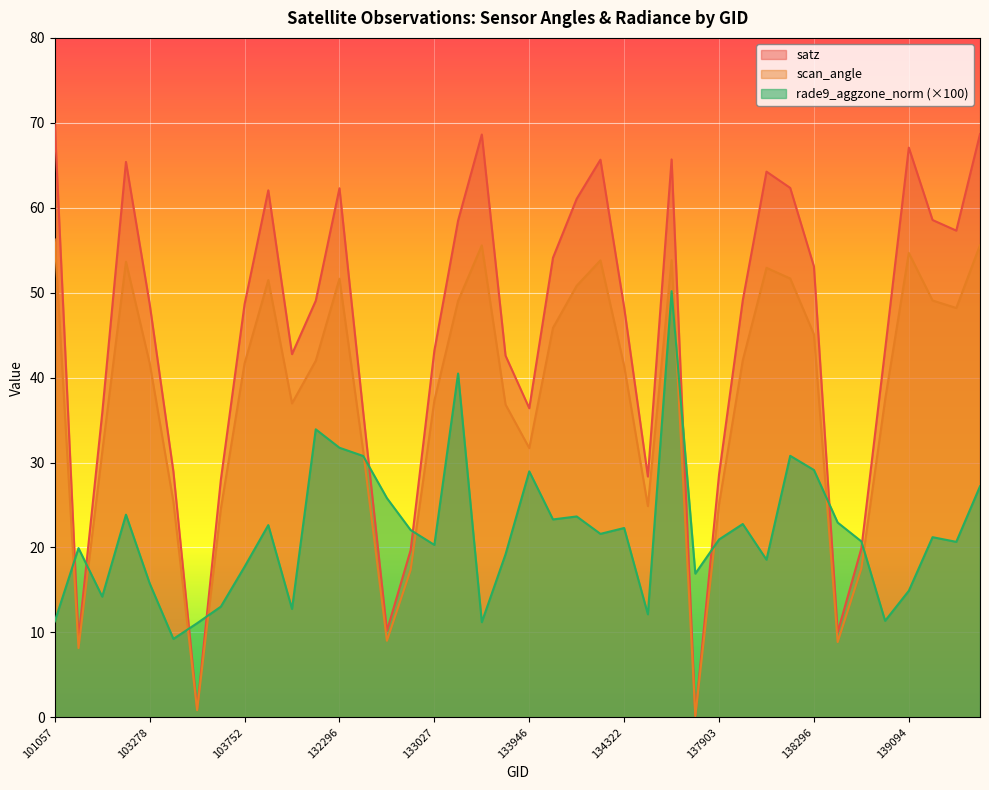

True or false: satz has a value of 42.6 at 133404.

True